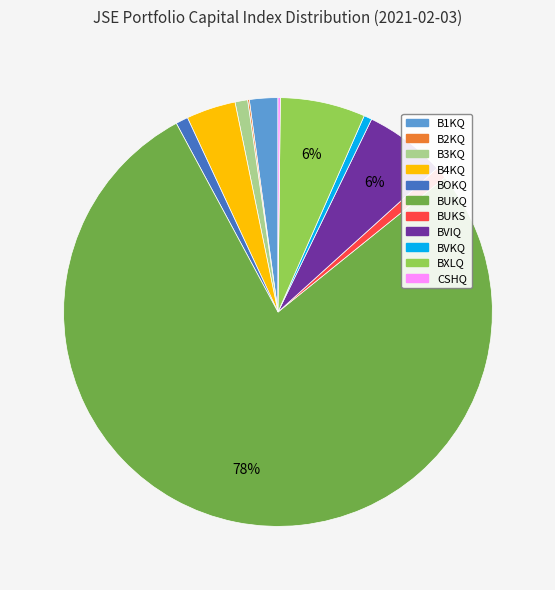

Which category has the biggest portion of the pie?

BUKQ